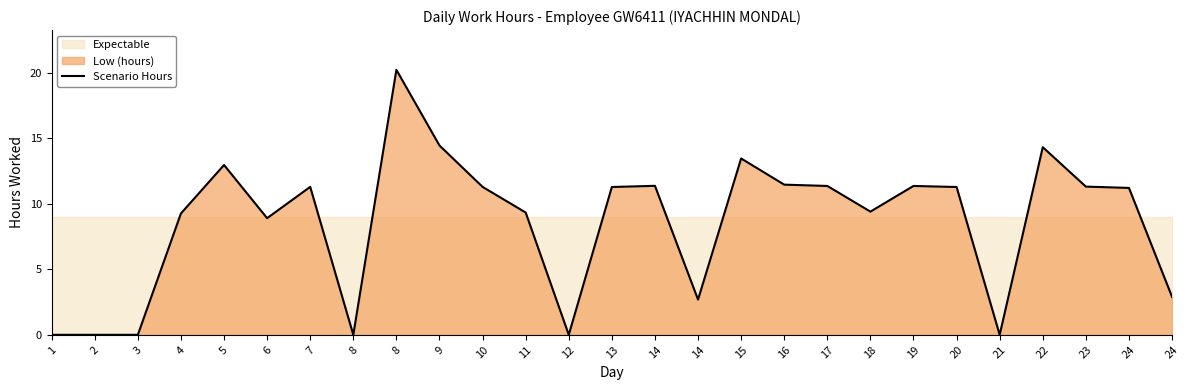

How many values are below 11?

12